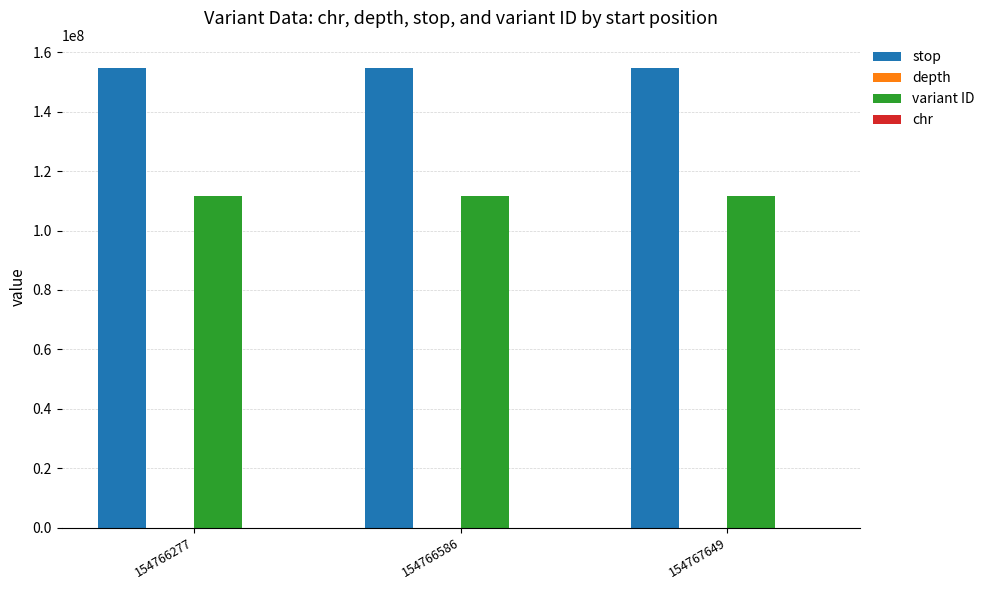

Which series has the largest total across all categories?

stop